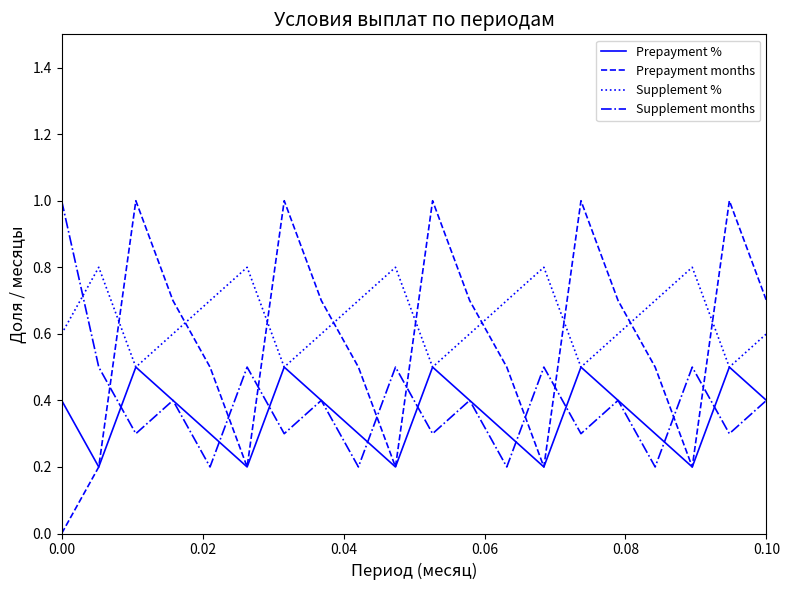

What is the maximum value shown in the chart?

1.0